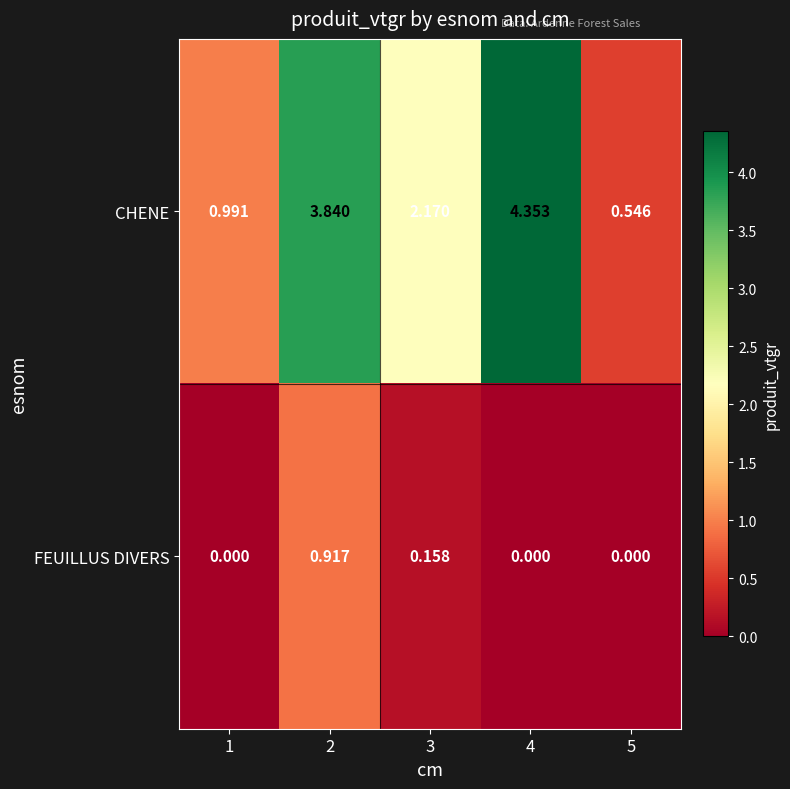

Is the value of FEUILLUS DIVERS at 3 greater than the value of CHENE at 2?

No